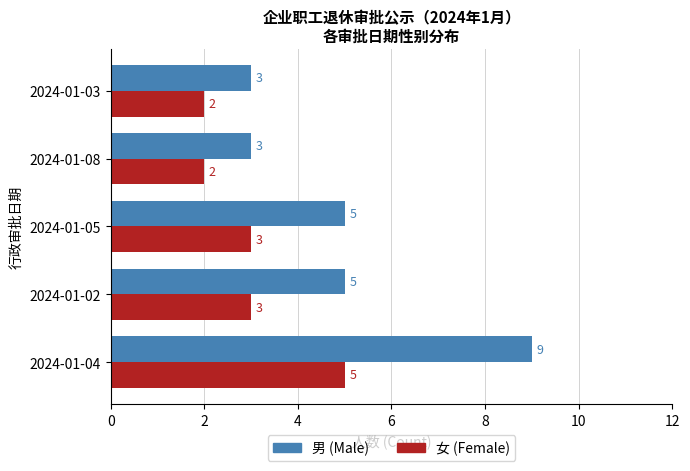

What is the sum of the 男 (Male) values at 2024-01-02 and 2024-01-08?

8